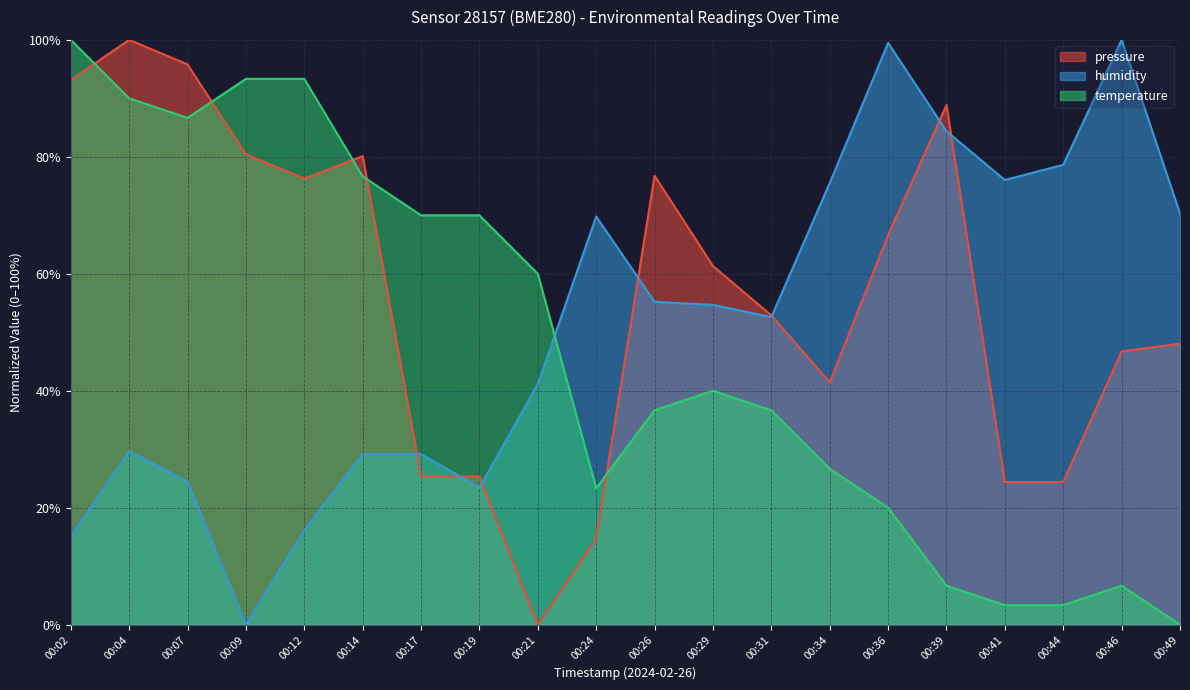

Which series has the widest spread of values?

pressure